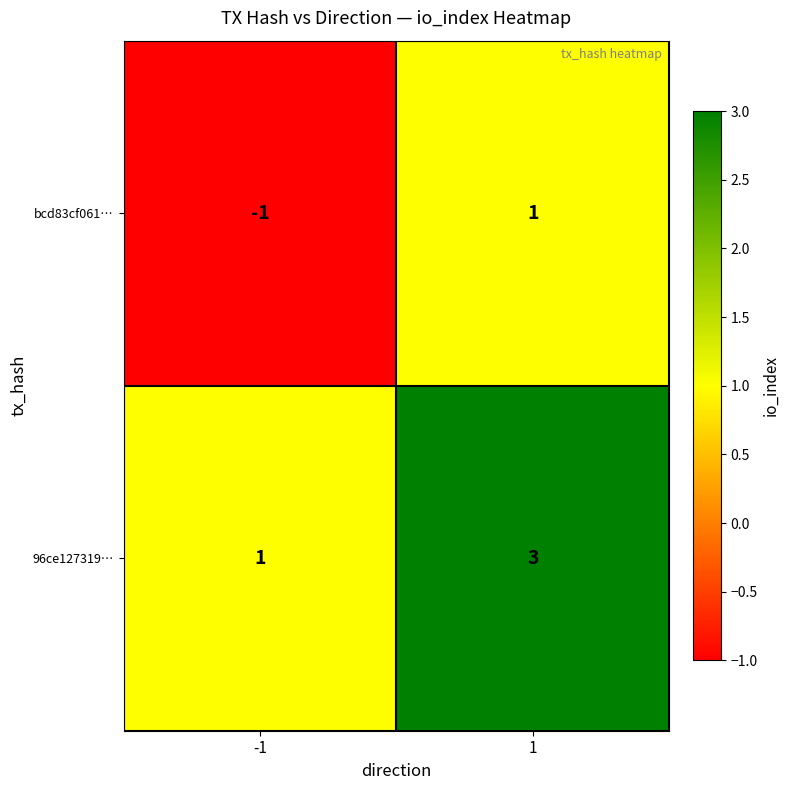

List the labels in order of bcd83cf061… value, largest first.

1, -1